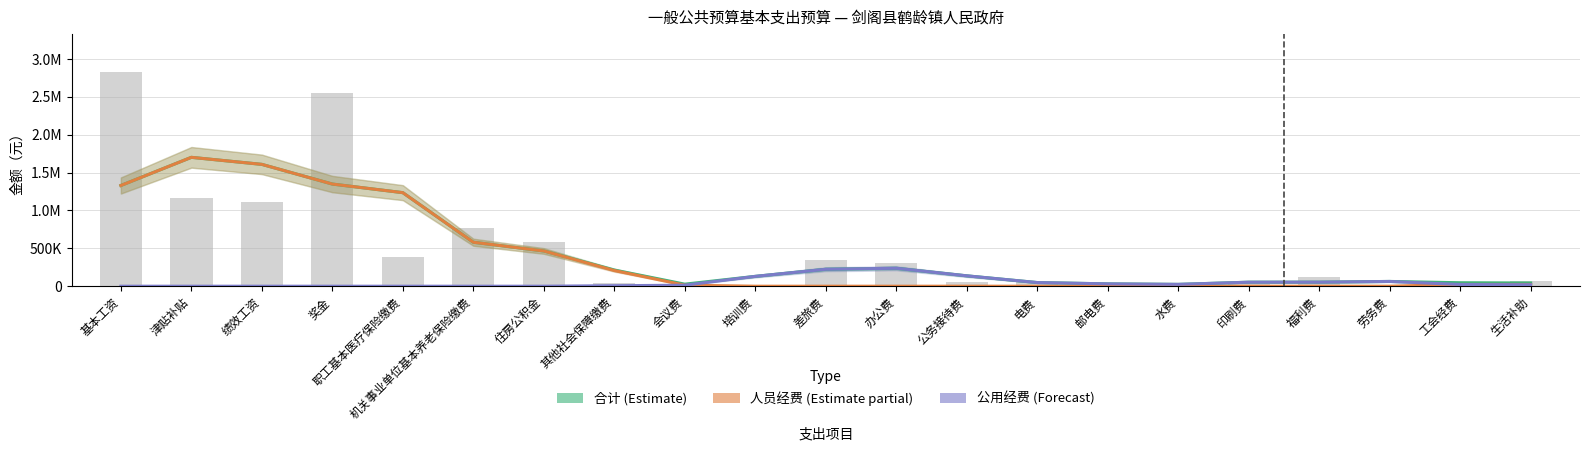

Are the bars horizontal?

No